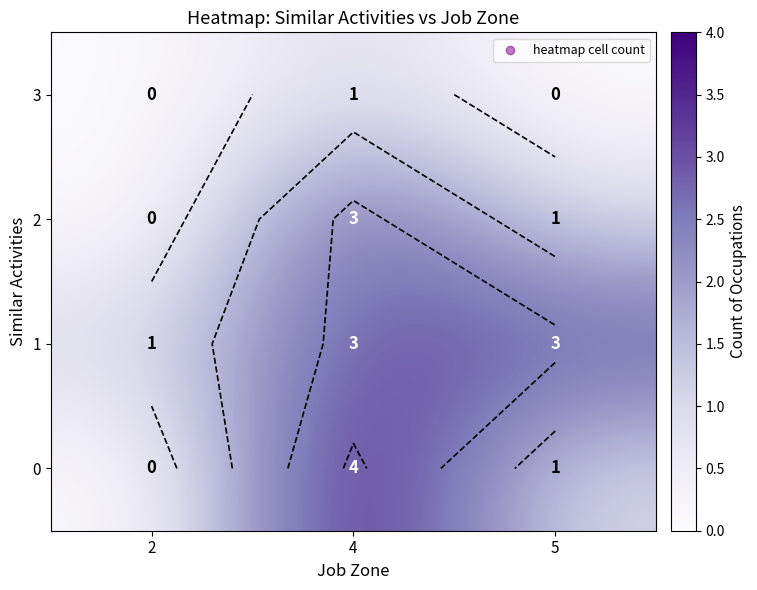

Count the 1 values in the range 1 to 3.

3